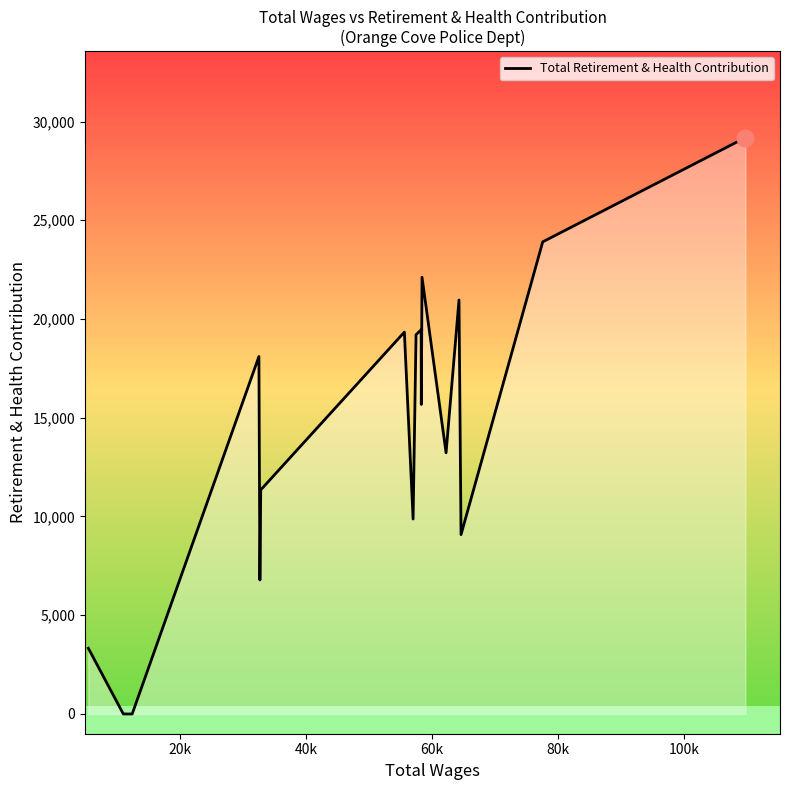

What is the difference between the maximum and minimum values?

29183